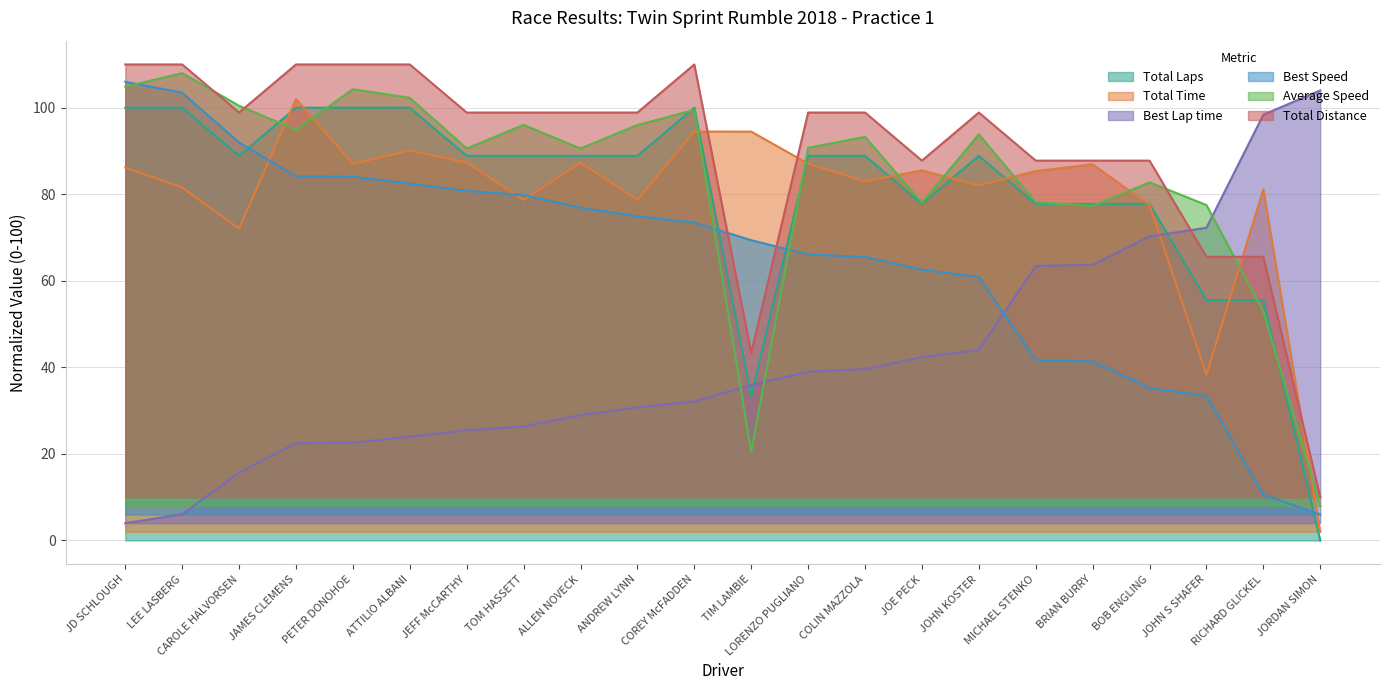

What is the lowest value of the Total Distance series?

10.0